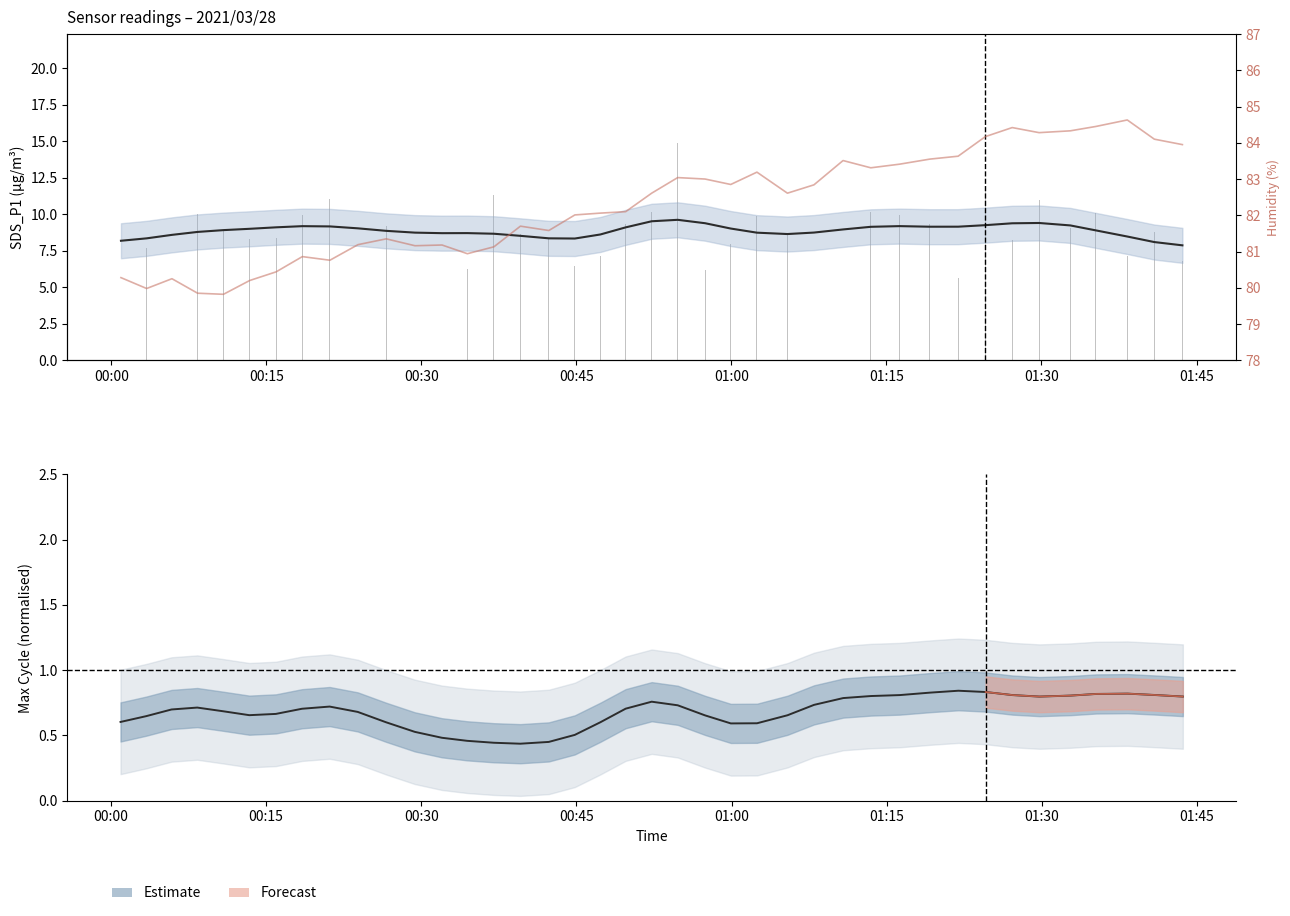

What is the maximum value shown in the chart?

84.6